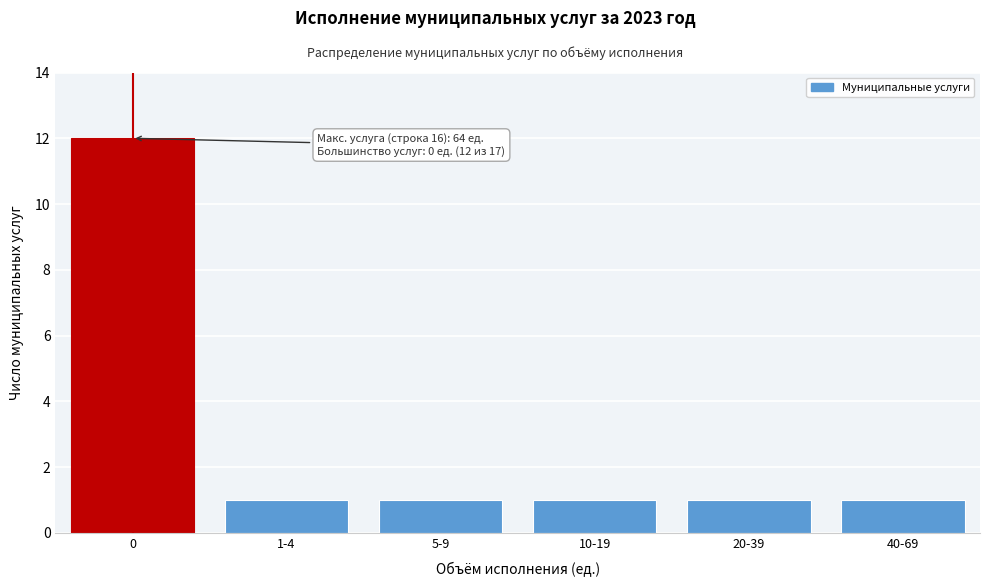

Reading left to right, list all the values displayed in this chart.

0=12	1-4=1	5-9=1	10-19=1	20-39=1	40-69=1